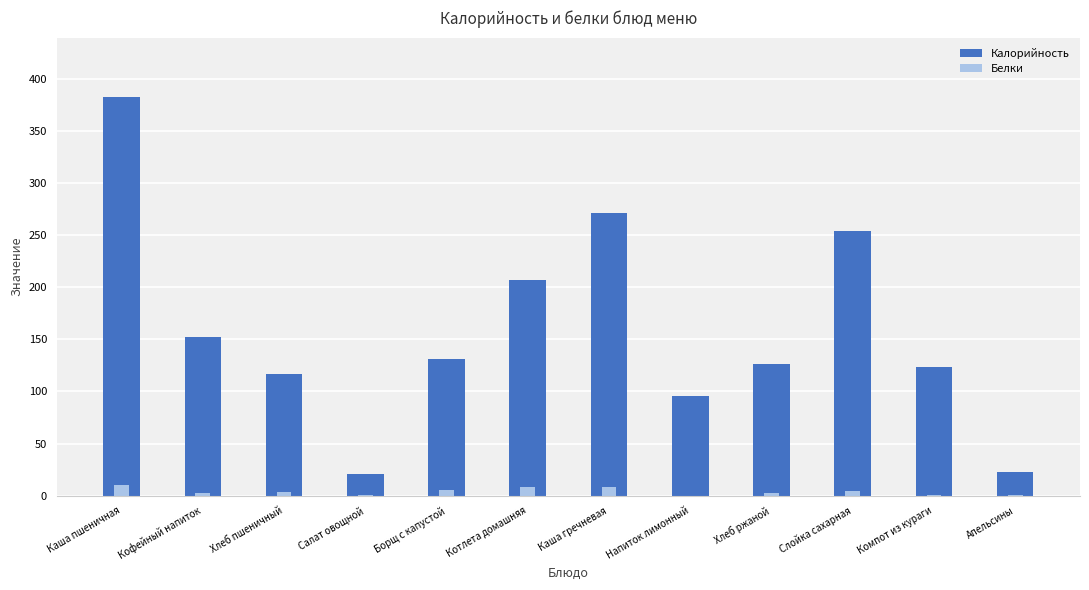

Rank the categories by Белки value from highest to lowest.

Каша пшеничная, Каша гречневая, Котлета домашняя, Борщ с капустой, Слойка сахарная, Хлеб пшеничный, Хлеб ржаной, Кофейный напиток, Компот из кураги, Салат овощной, Апельсины, Напиток лимонный